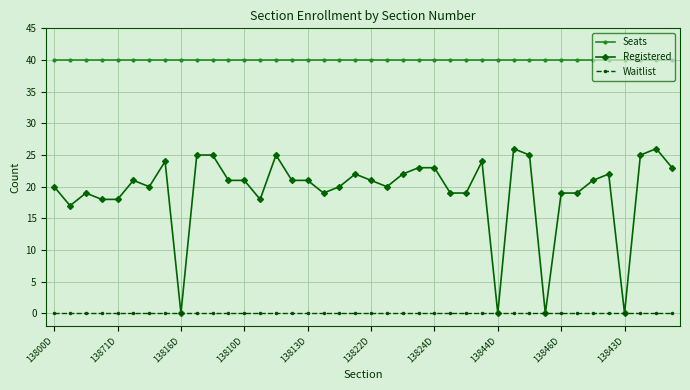

At how many categories does at least one series exceed 28?

40